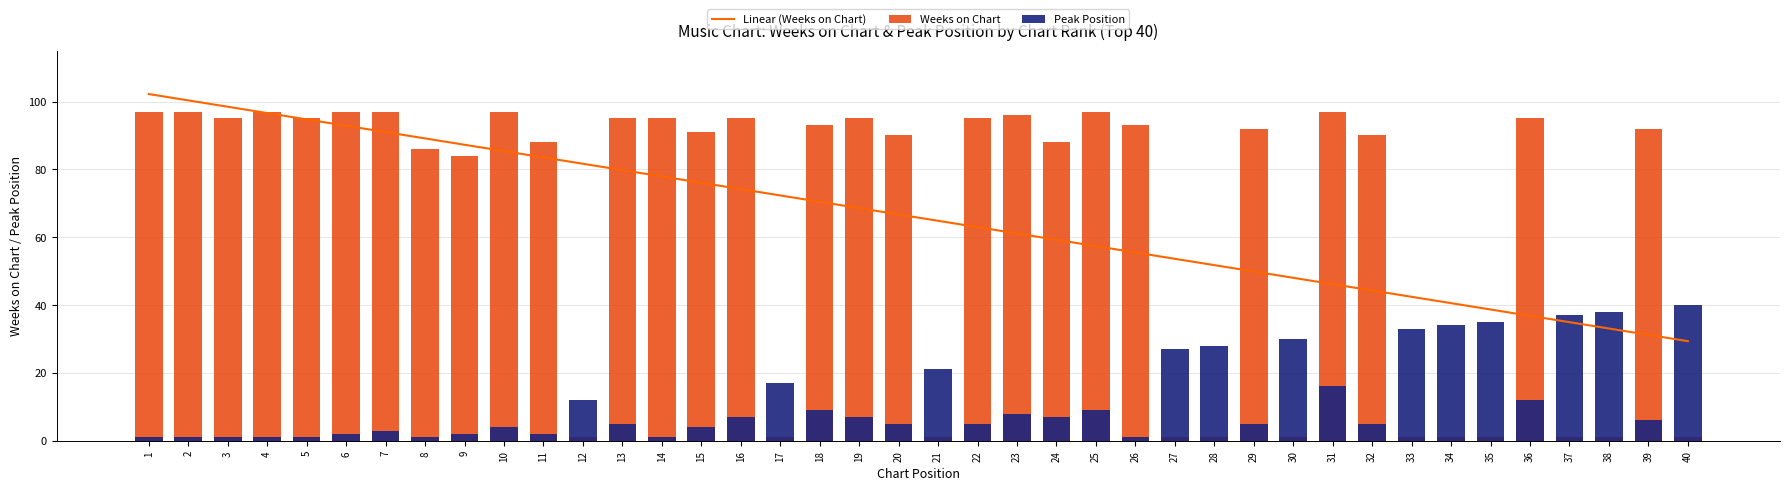

At 27, list the series in order from largest to smallest.

Linear (Weeks on Chart), Peak Position, Weeks on Chart